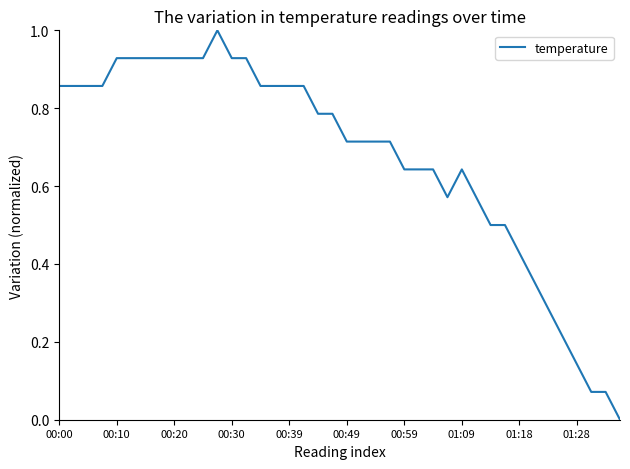

What is the difference between the maximum and minimum values?

1.0